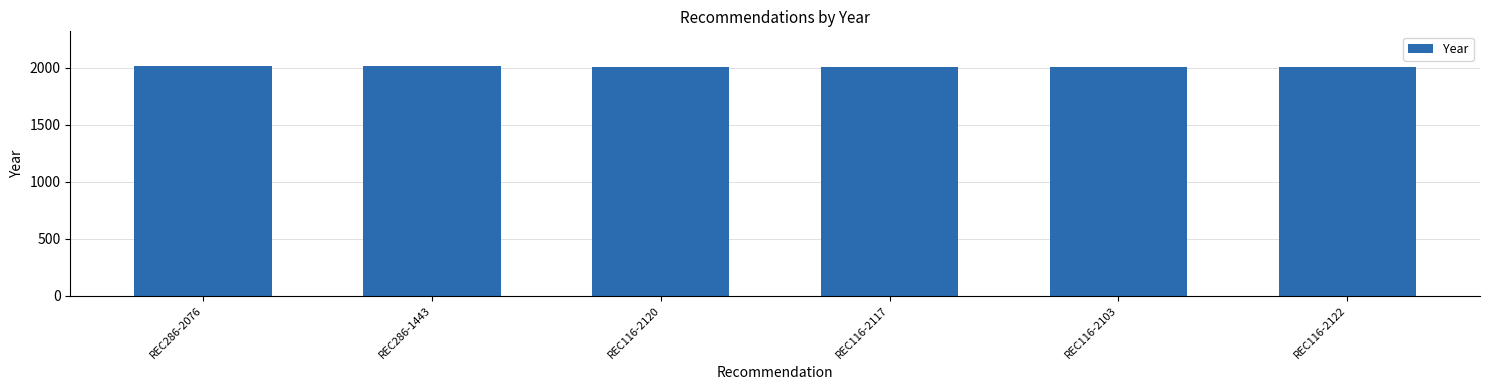

What is the maximum value shown in the chart?

2016